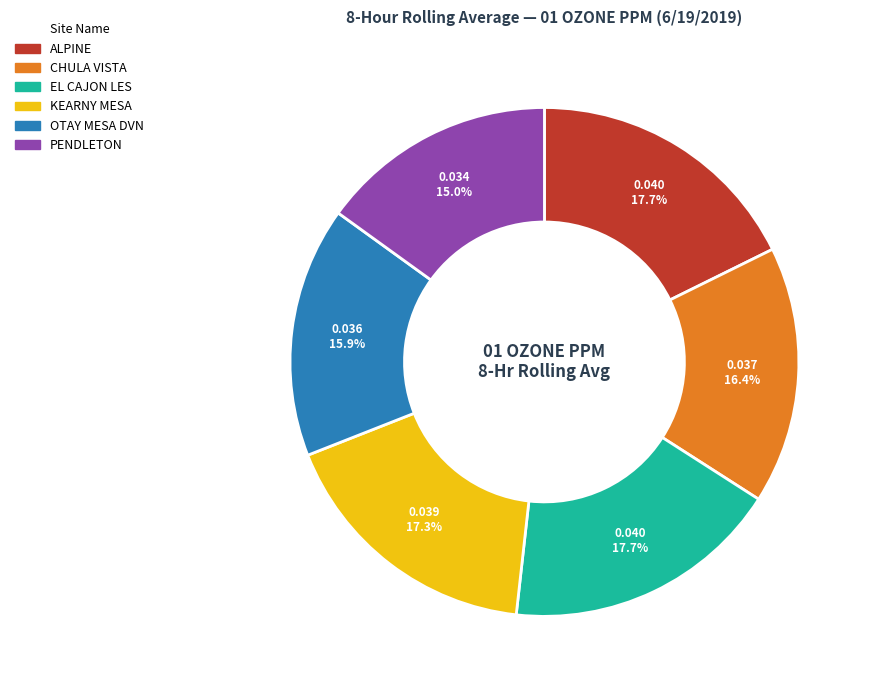

Between KEARNY MESA and PENDLETON, which is larger?

KEARNY MESA